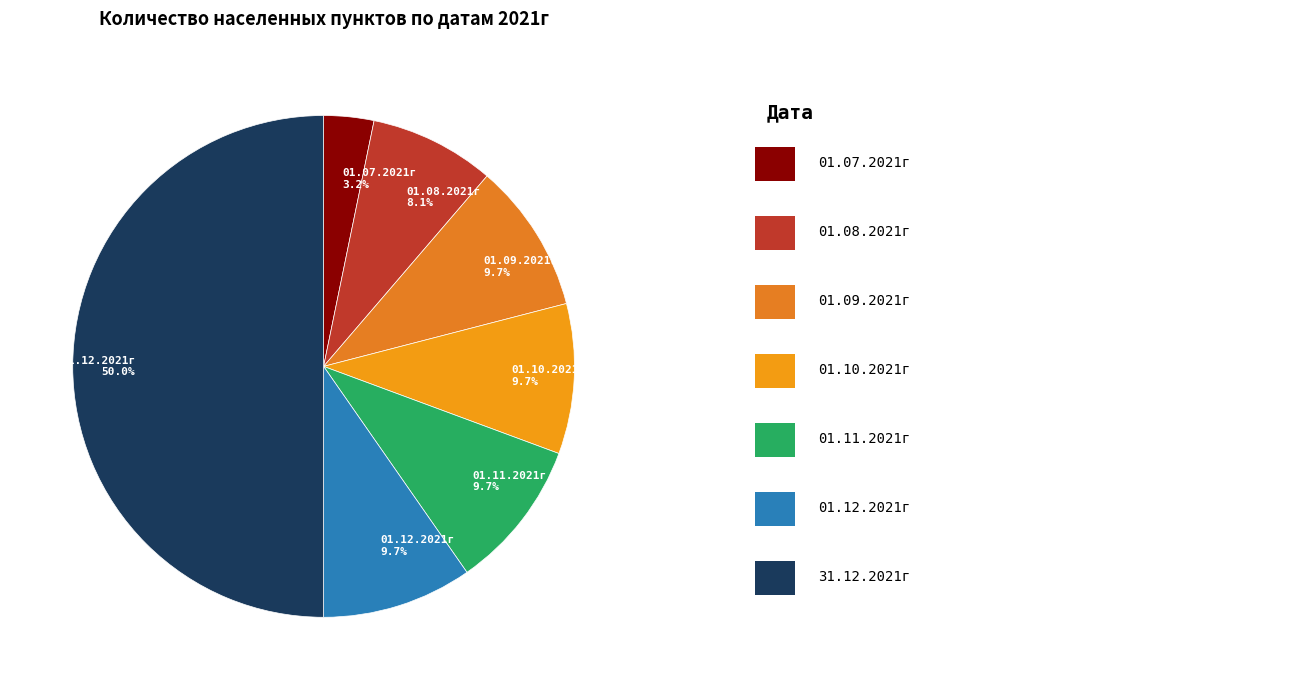

Is it true that 01.12.2021г is 10% of the pie?

True